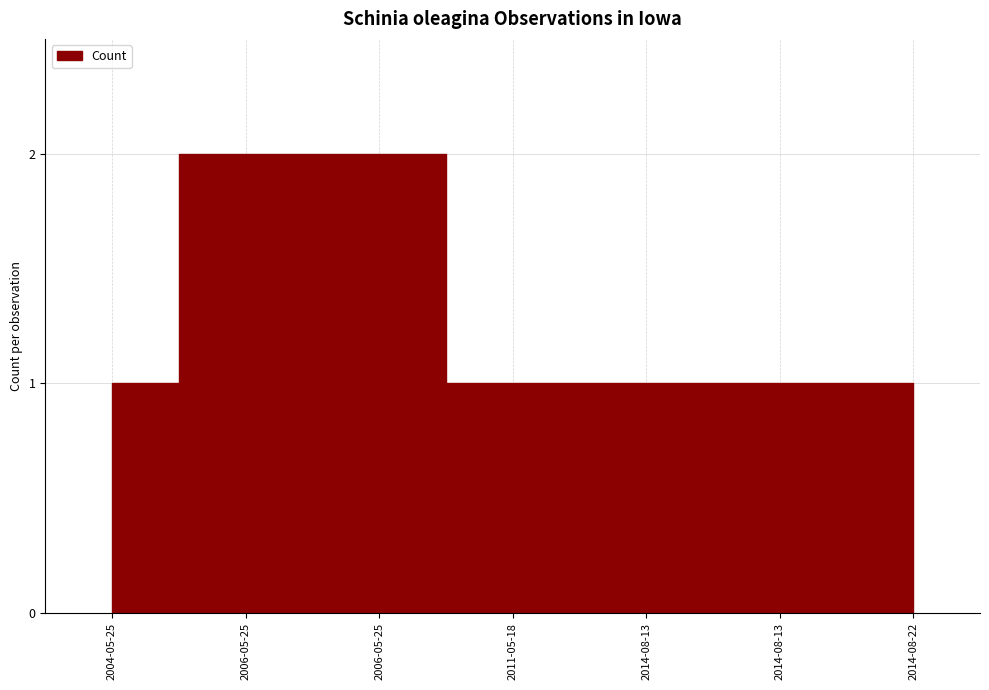

Count the values in the range 1 to 2.

7